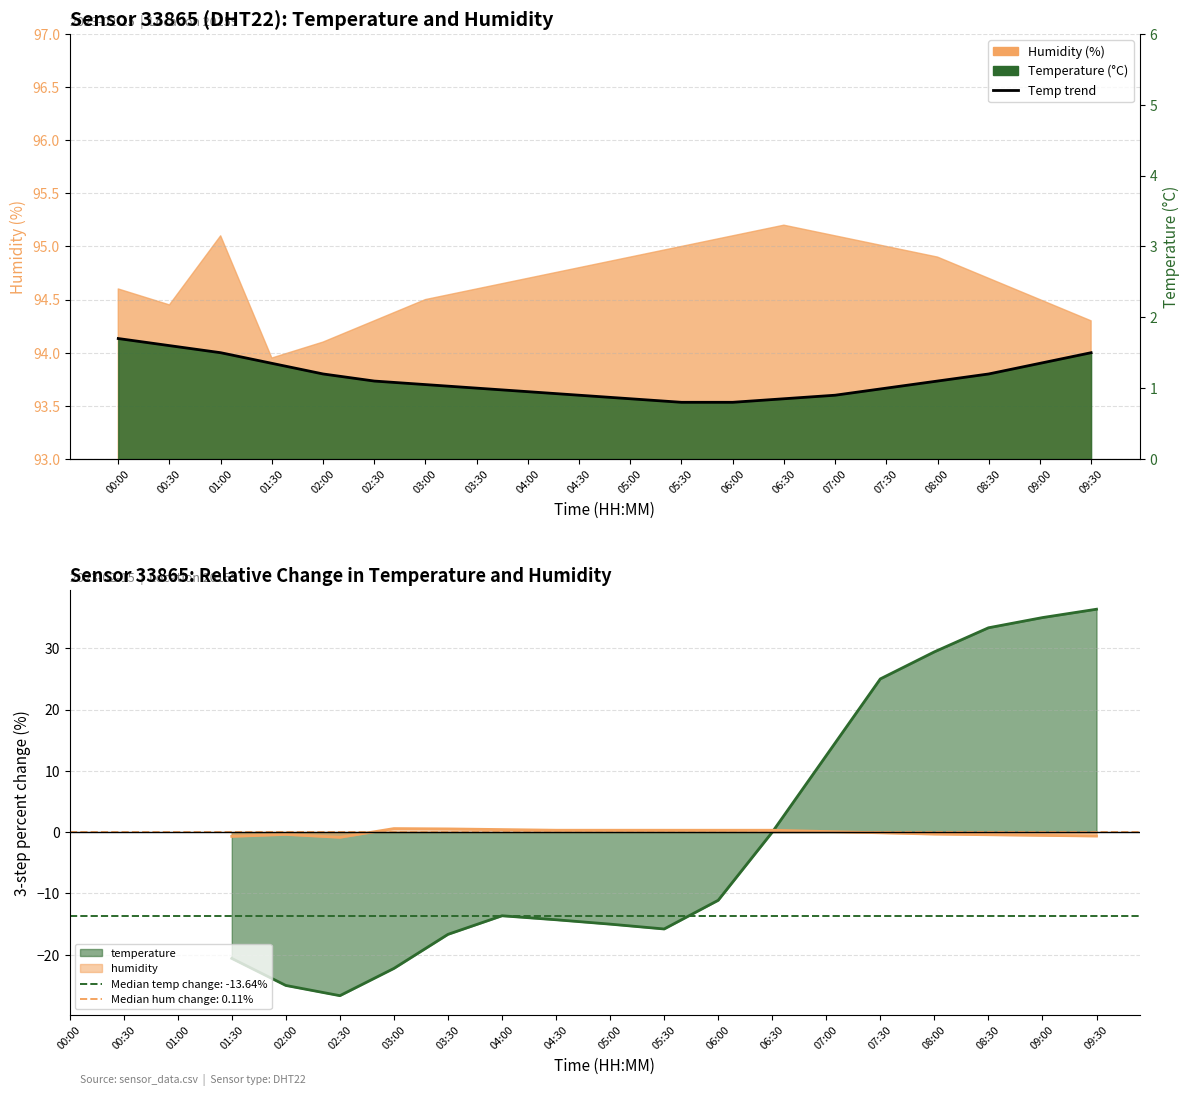

True or false: there are more than 1 points higher than both neighbors.

False